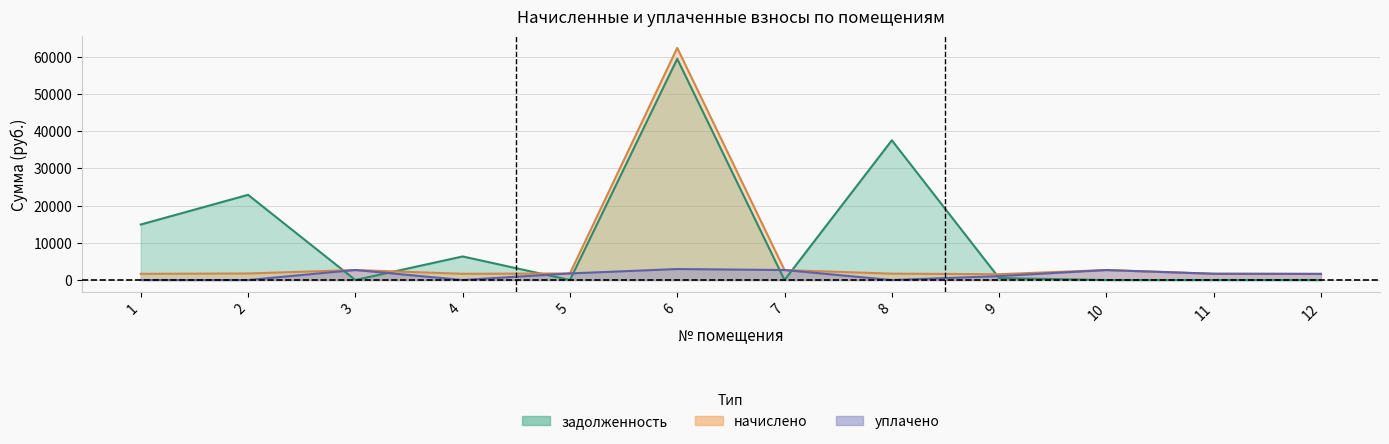

Reading left to right, what are all the values shown in this chart?

начислено: 1657.0	1756.0	2690.8	1668.0	1767.0	62355.4	2679.8	1704.7	1565.4	2679.8	1679.0	1646.0
уплачено: 0.0	0.0	2690.8	0.0	1767.0	2948.4	2679.8	0.0	1043.6	2679.8	1679.0	1646.0
задолженность: 14905.3	22879.0	0.0	6330.0	0.0	59406.9	0.0	37531.1	521.8	0.0	0.0	0.0